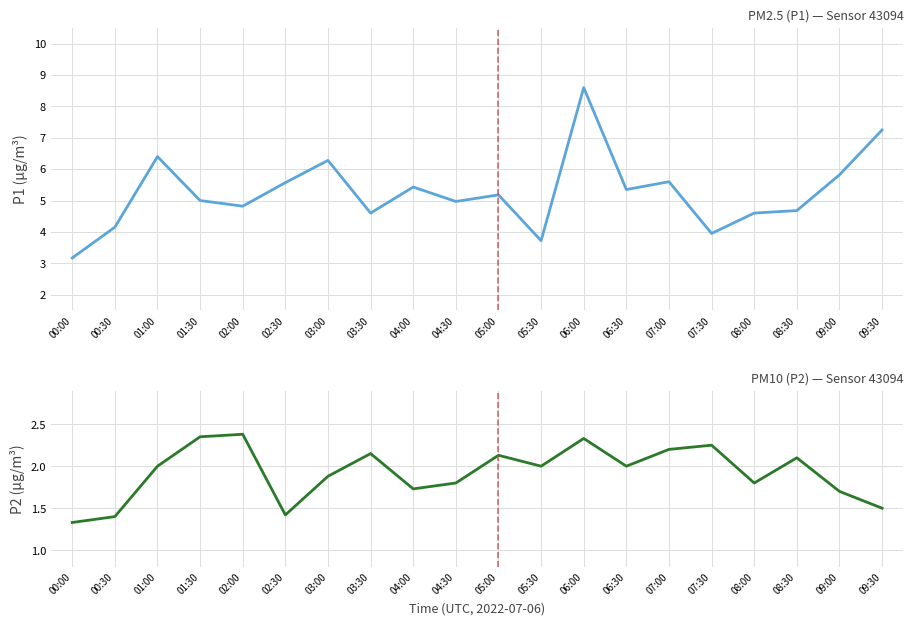

What is the value of the P1 point at the 6th from the left?

5.6